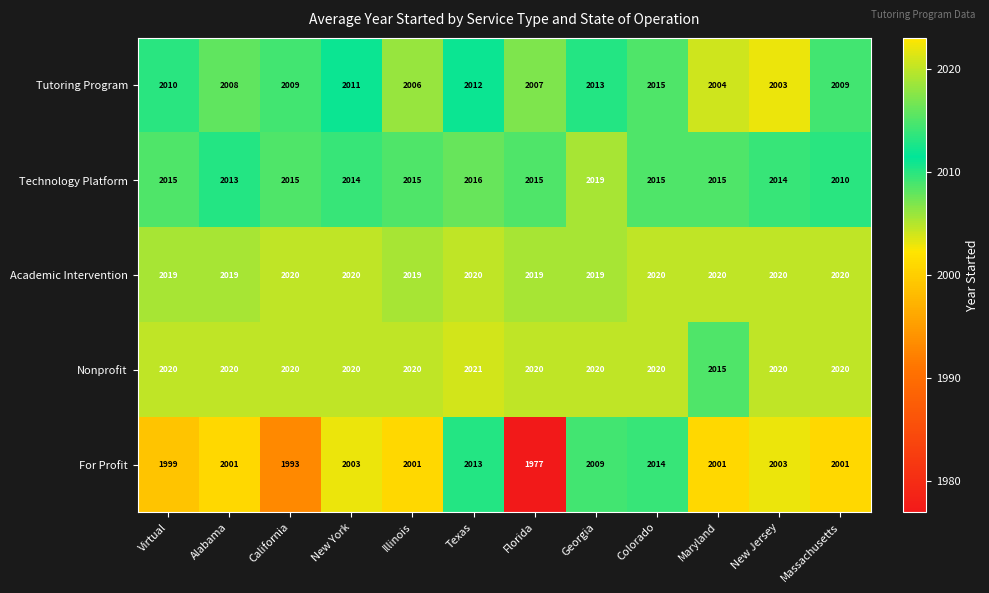

At which label does Tutoring Program first exceed 2009?

Virtual